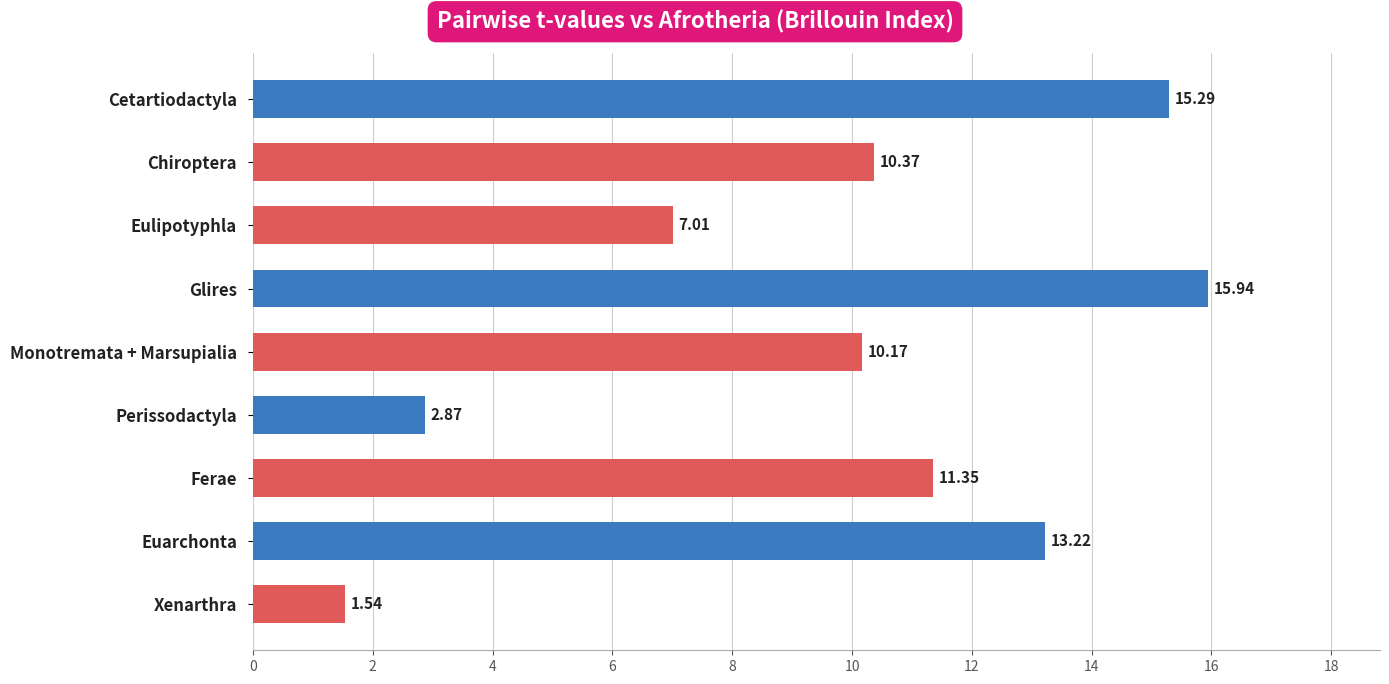

The value at Chiroptera is 5.4. True or false?

False